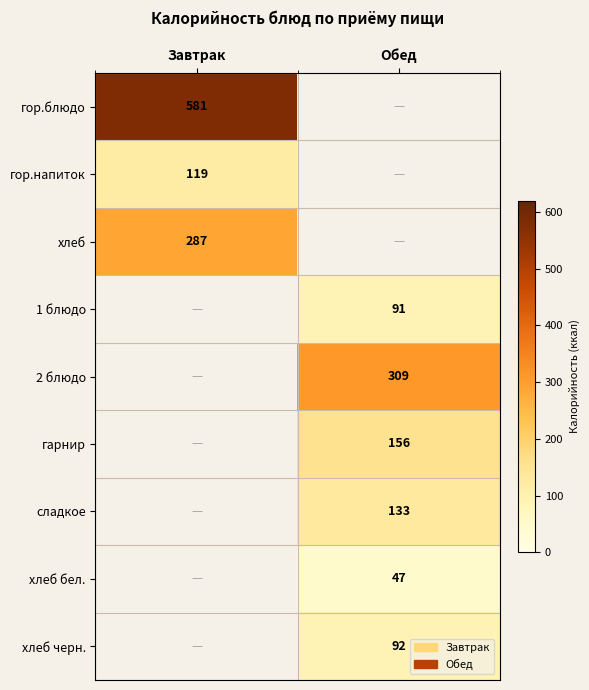

Which label corresponds to the largest value in the chart?

Завтрак